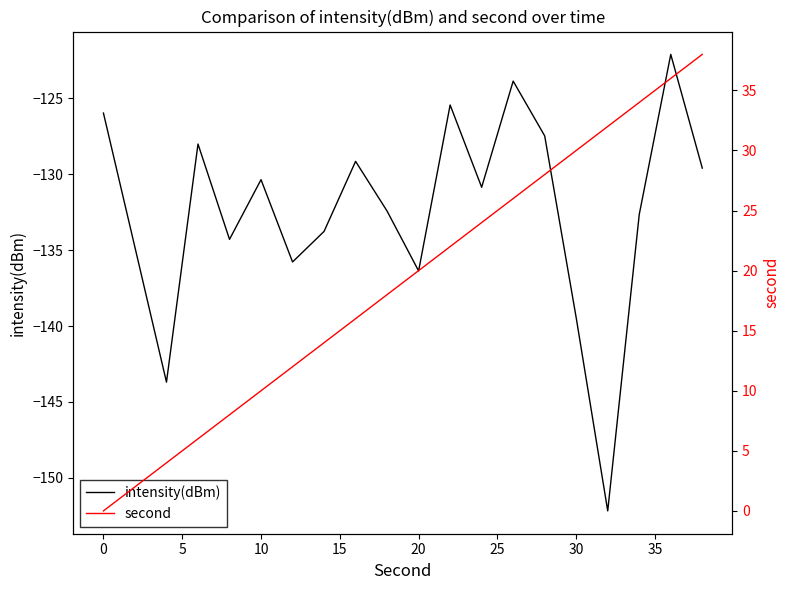

At which label is intensity(dBm) closest to -137?

20